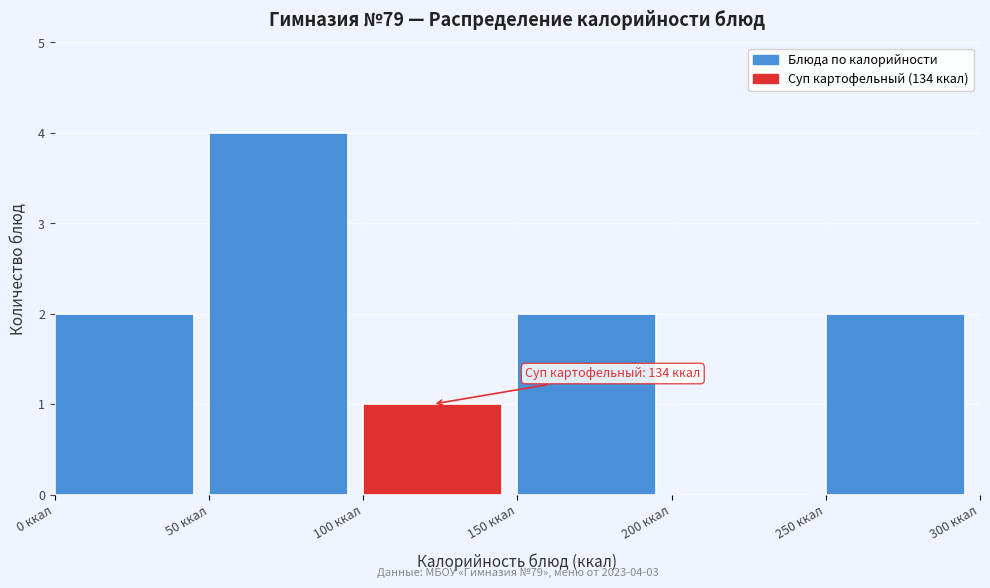

Over which range of the x-axis is the bar tallest?

50 to 100